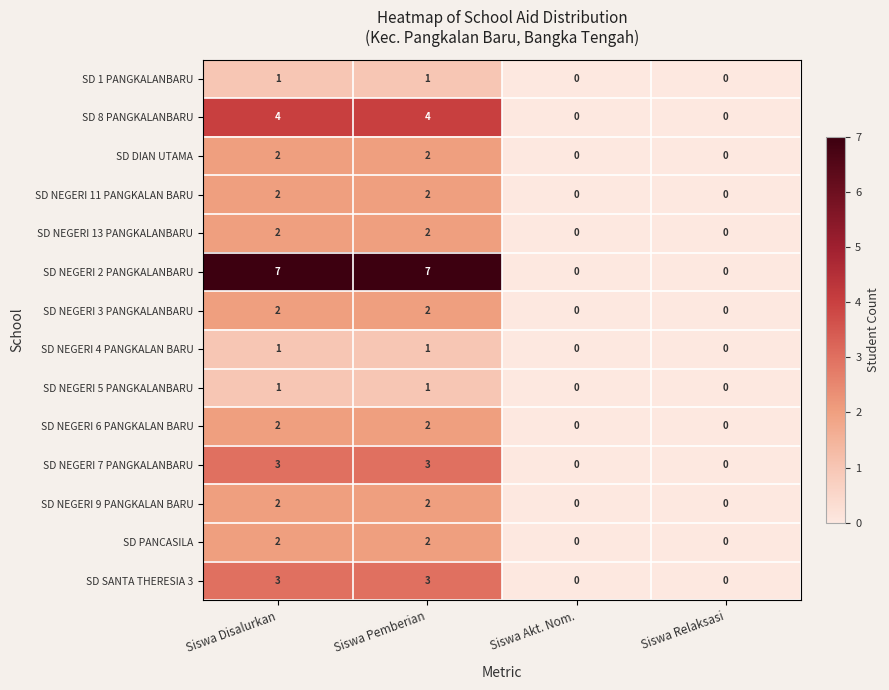

Is it true that SD NEGERI 5 PANGKALANBARU equals 1 at Siswa Relaksasi?

False